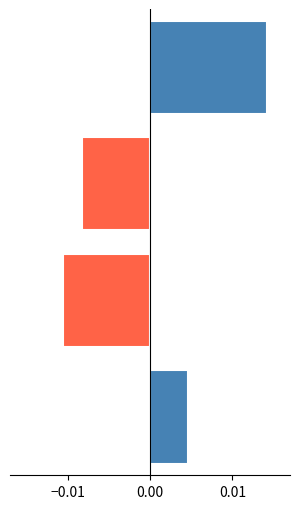

How many values are above zero?

2